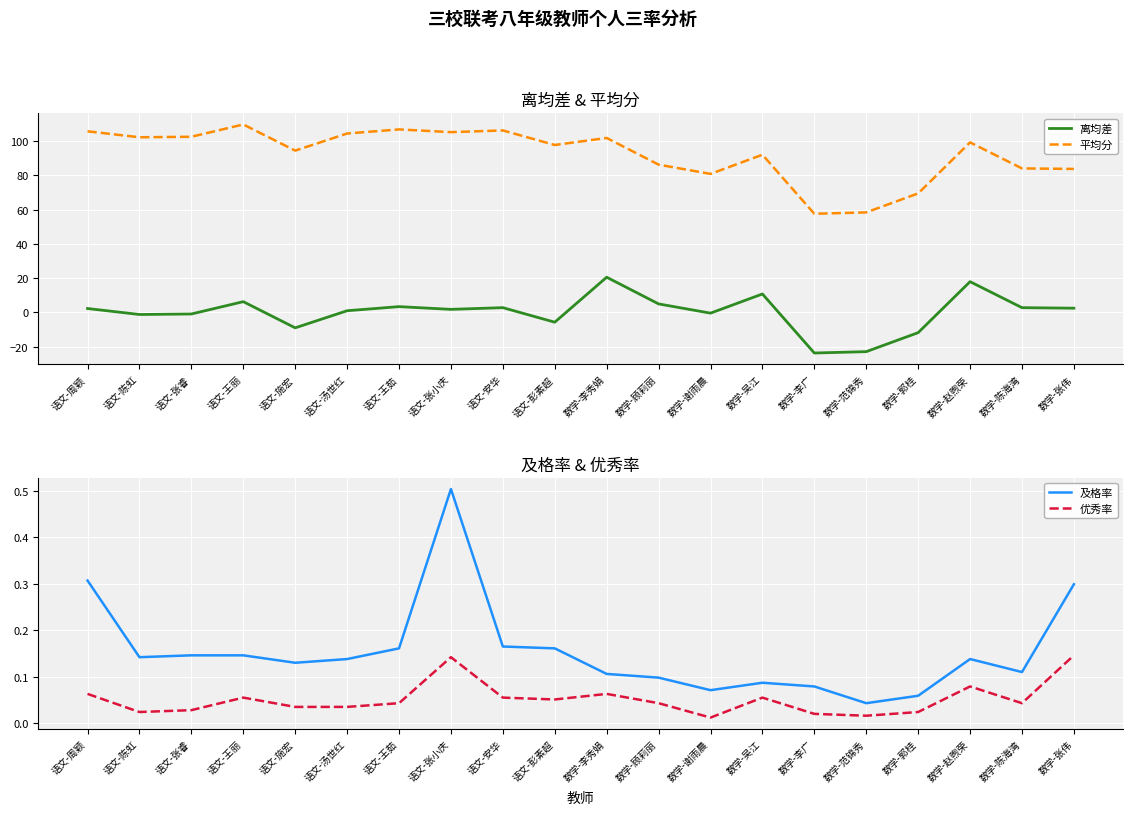

Count the number of categories in the chart.

20